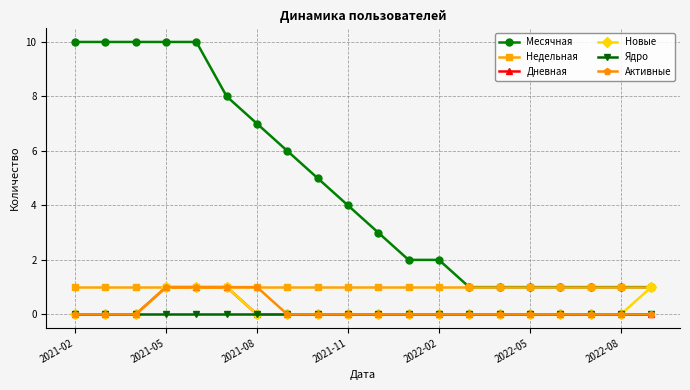

What is the greatest value displayed?

10